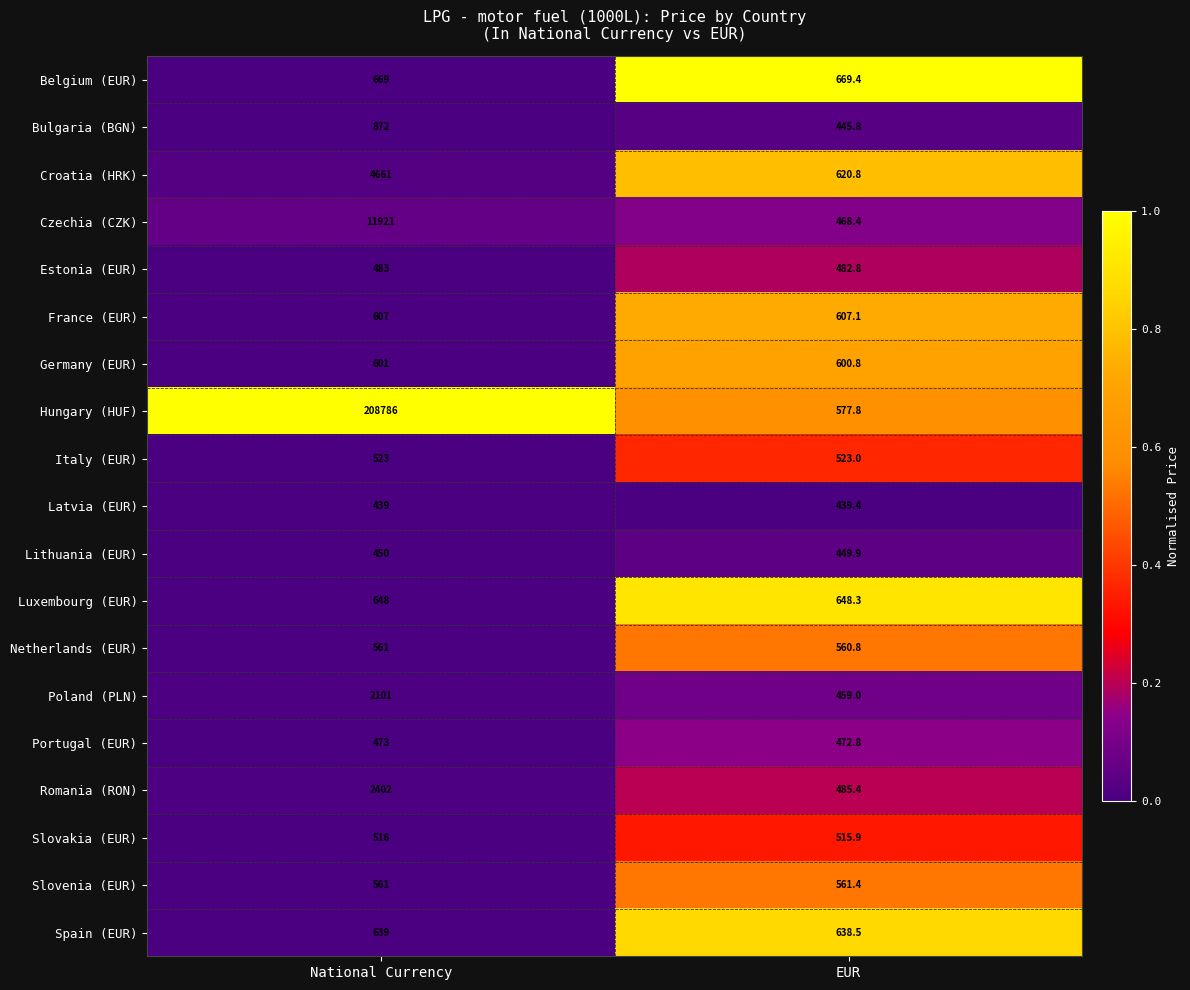

The value of Italy (EUR) at EUR is 523.0. True or false?

True